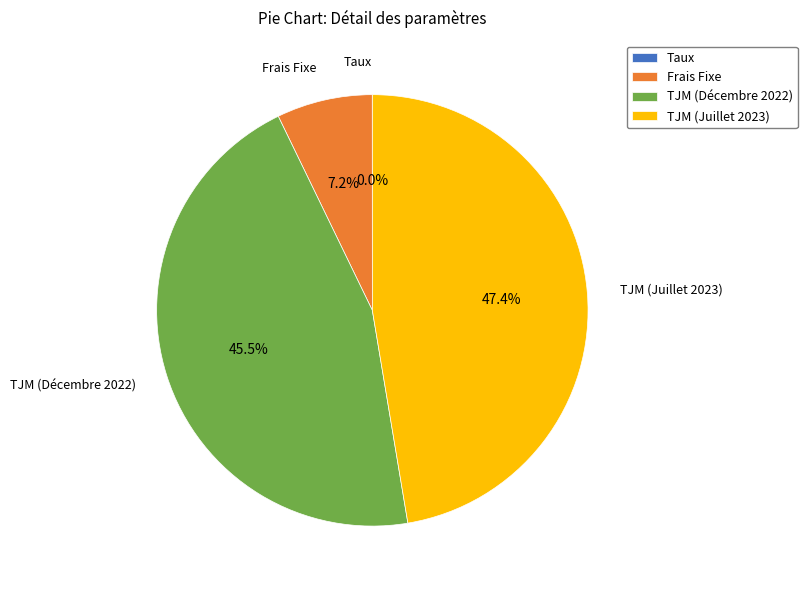

To the nearest percent, what is the average slice percentage?

25%